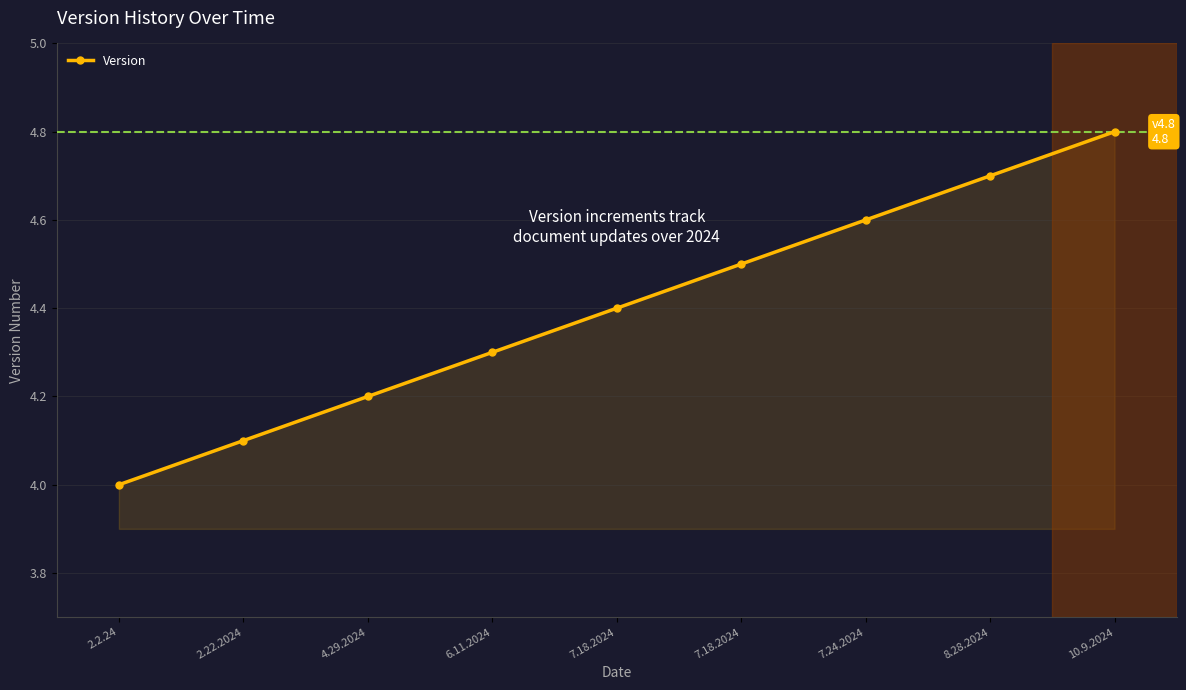

Count the number of categories in the chart.

9